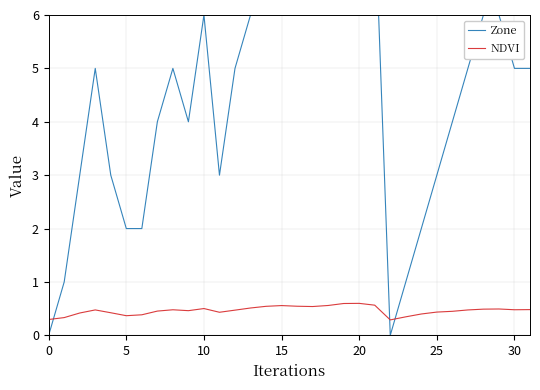

At which category is the sum across all series the highest?

20